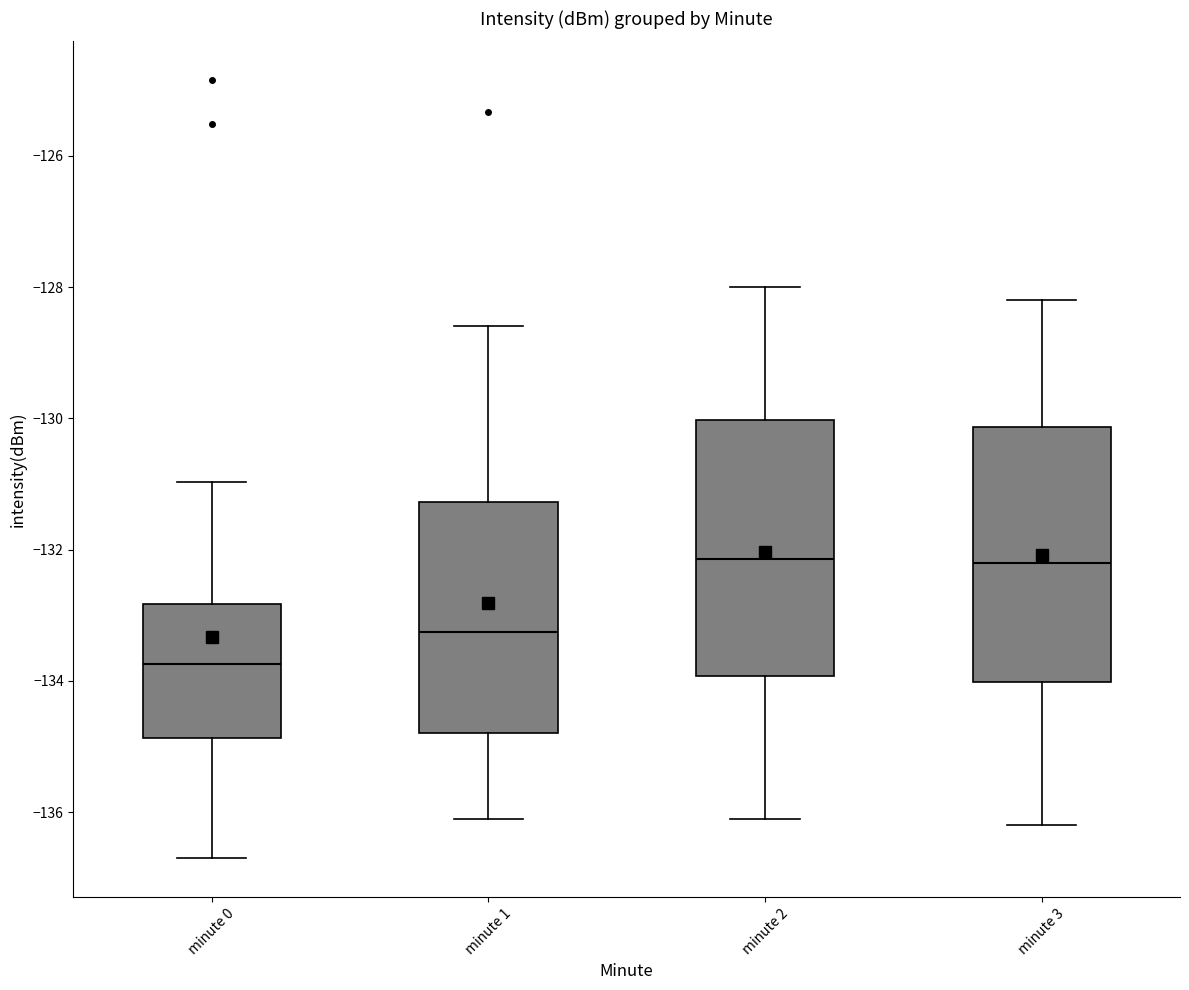

Reading left to right, transcribe this box plot: for each box, give where its median line is, the range the box spans, and where its two whiskers end, as read against the y-axis. The values are not printed on the chart, so give them approximately, as read against the axis.

minute 0: median -133.8, box -134.8 to -132.8, whiskers -136.8 to -131.0
minute 1: median -133.2, box -134.8 to -131.2, whiskers -136.0 to -128.6
minute 2: median -132.2, box -134.0 to -130.0, whiskers -136.0 to -128.0
minute 3: median -132.2, box -134.0 to -130.2, whiskers -136.2 to -128.2